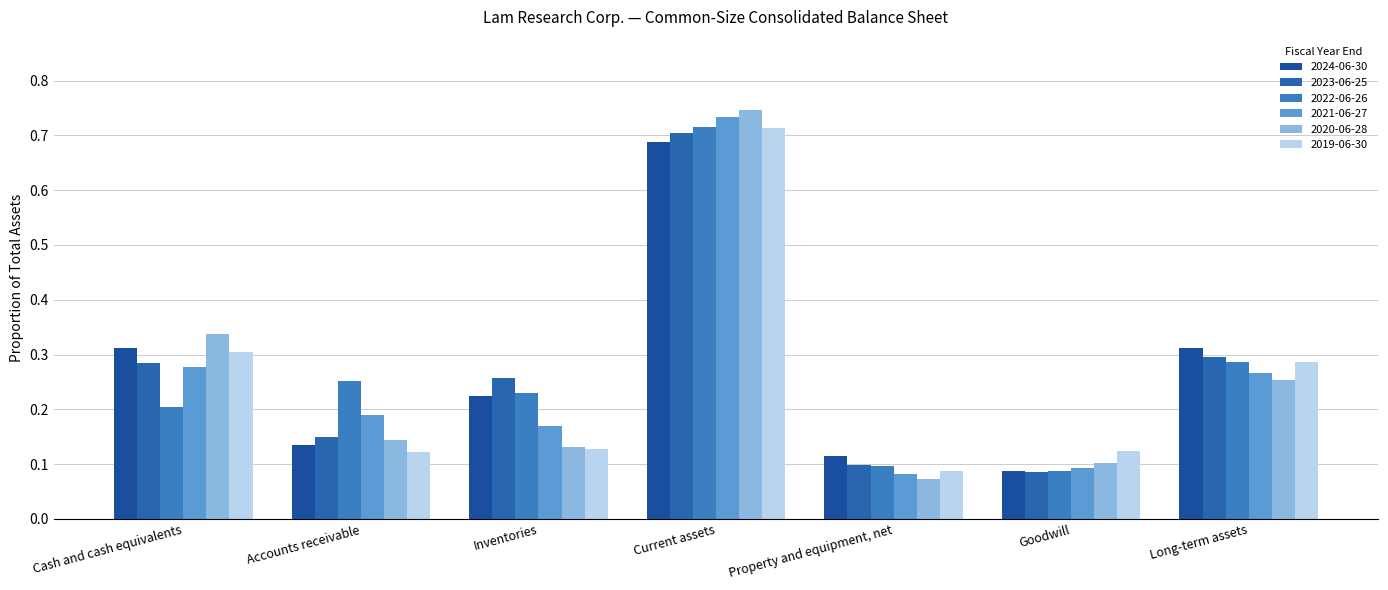

Rank the categories by 2022-06-26 value from highest to lowest.

Current assets, Long-term assets, Accounts receivable, Inventories, Cash and cash equivalents, Property and equipment, net, Goodwill